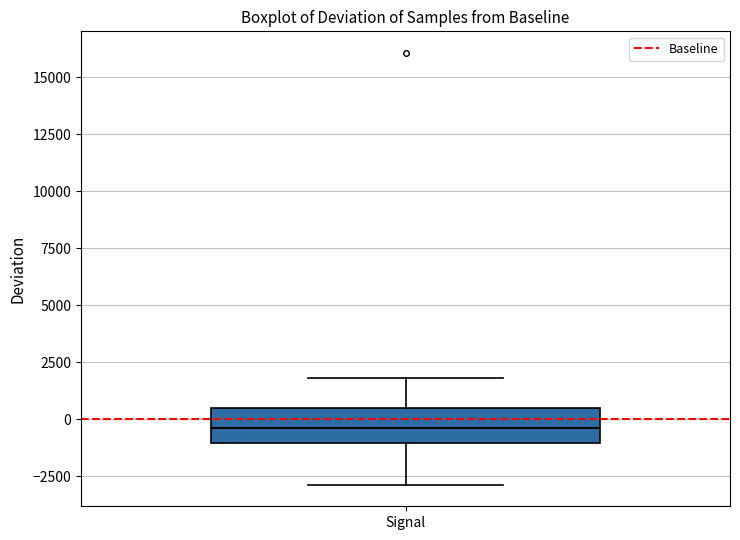

Transcribe this box plot: give where the median line is, the range the box spans, and where the two whiskers end, as read against the y-axis. The values are not printed on the chart, so give them approximately, as read against the axis.

median -500, box -1000 to 500, whiskers -3000 to 2000